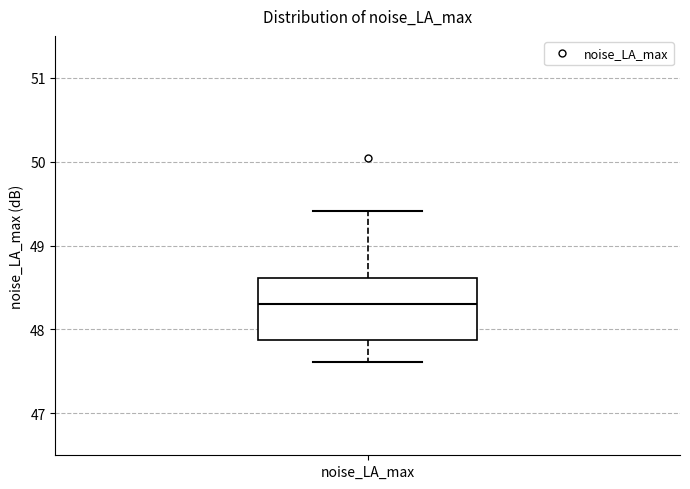

Read this box plot against the y-axis: the position of the median line, the range covered by the box, and the ends of both whiskers. The values are not printed on the chart, so give them approximately, as read against the axis.

median 48.3, box 47.9 to 48.6, whiskers 47.6 to 49.4